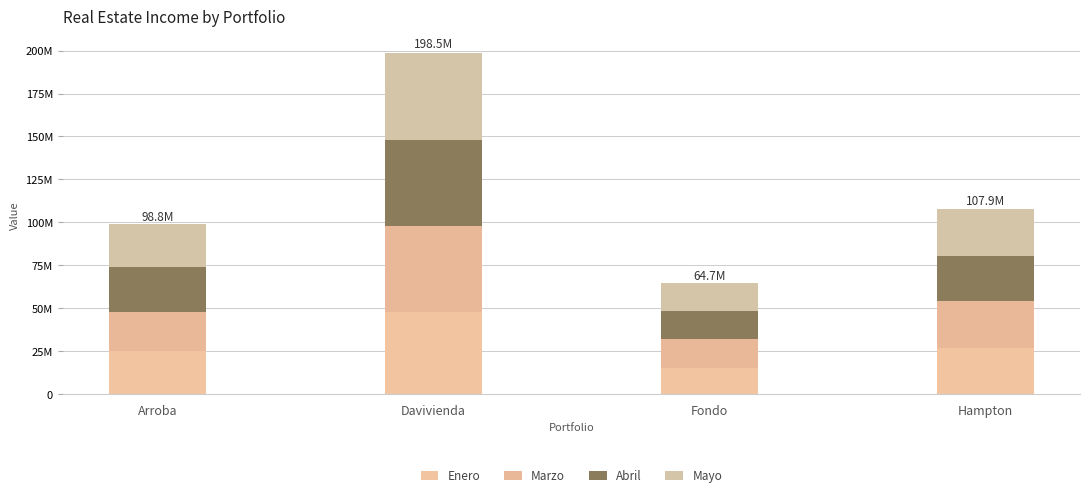

Does the chart contain any negative values?

No